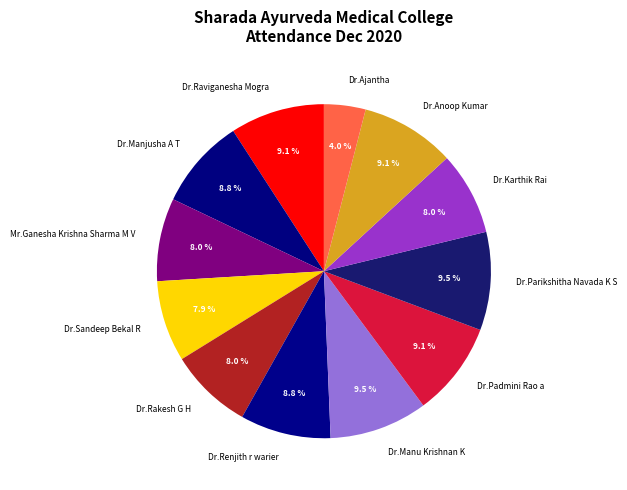

To the nearest percent, what is the average slice percentage?

8%